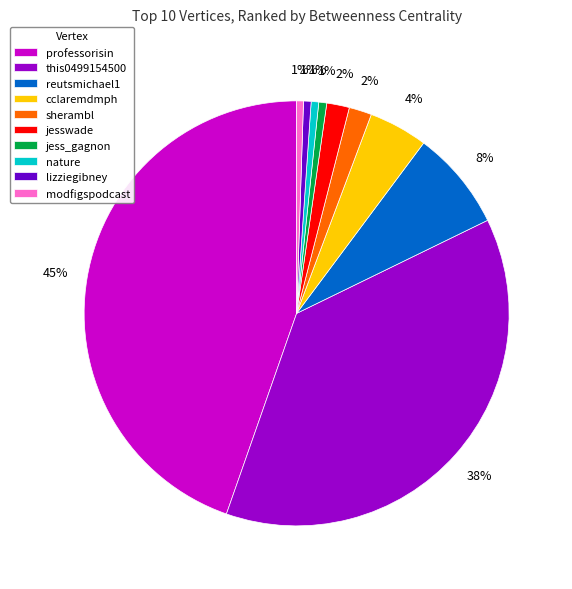

Is the sum of modfigspodcast and lizziegibney greater than half?

No